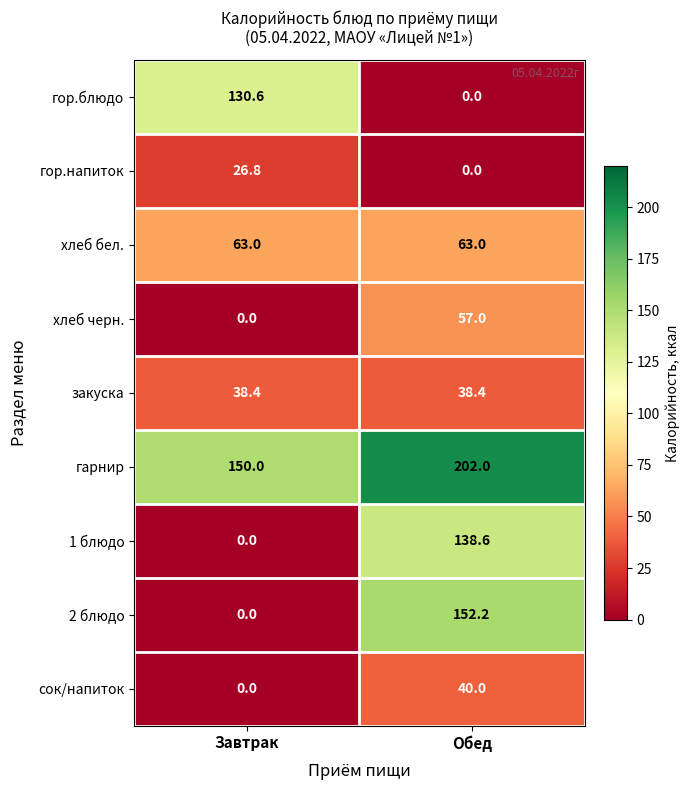

What is the difference between the хлеб черн. values at Завтрак and Обед?

57.0